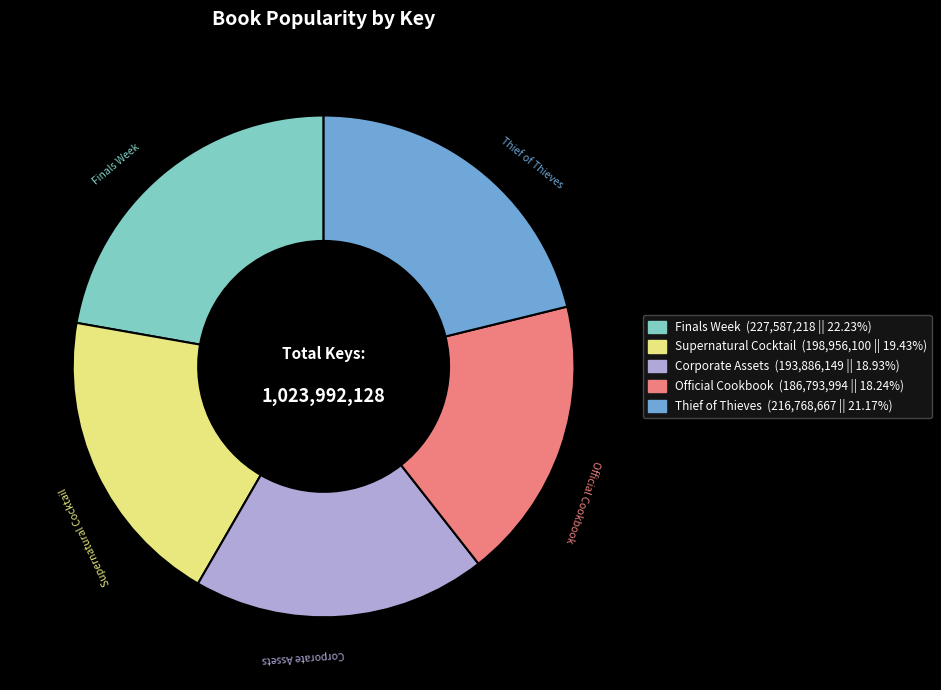

How many segments does this pie chart have?

5